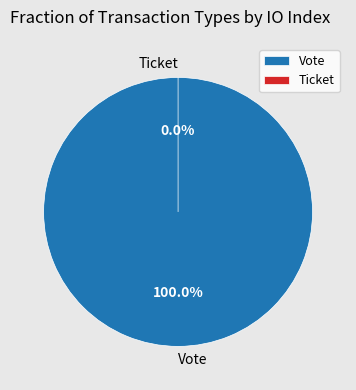

Does Ticket account for over 50% of the chart?

No